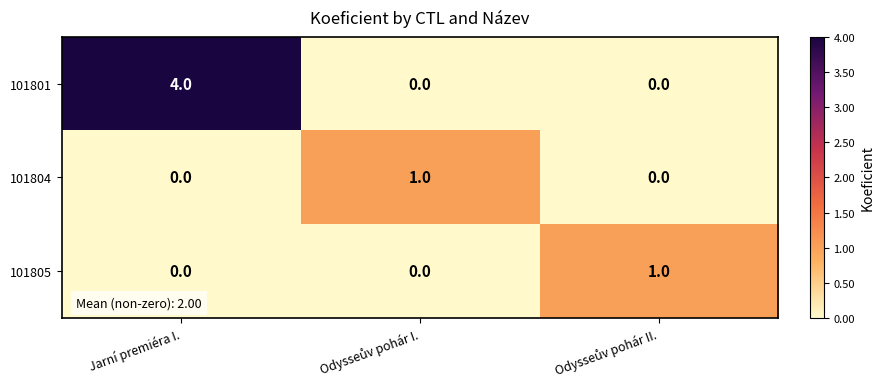

How many positive values does the 101804 series have?

1